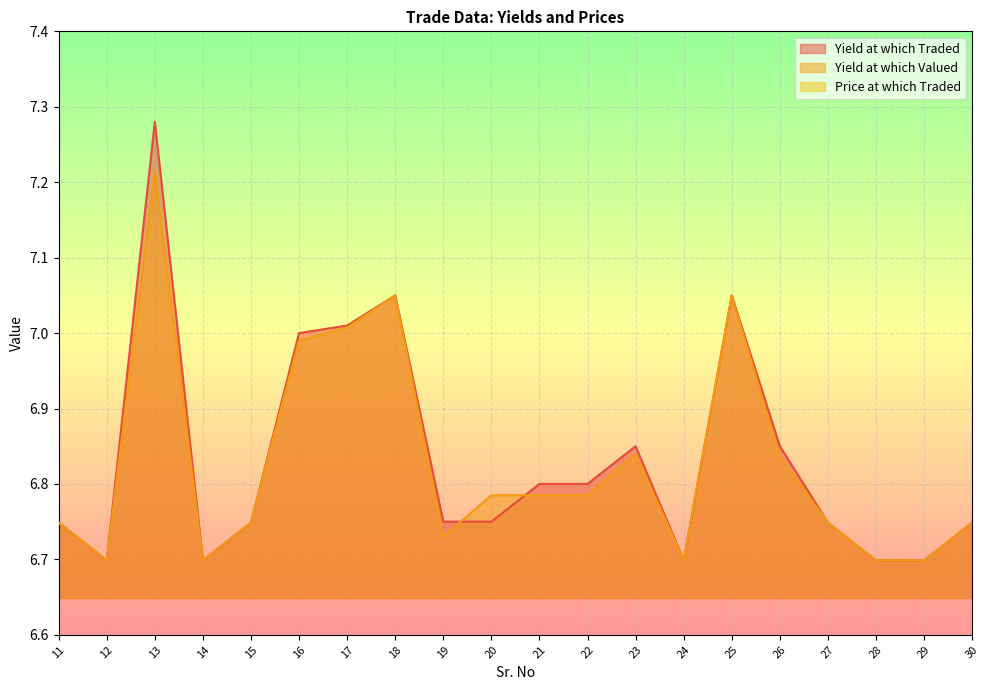

How many series are shown in this chart?

3